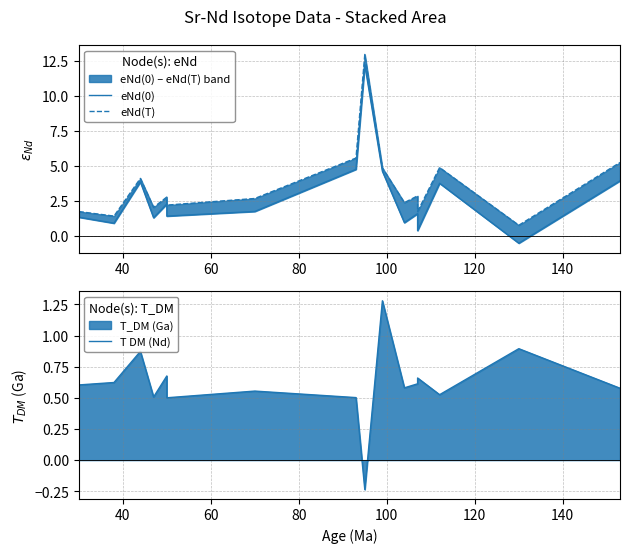

What is the value of the eNd(0) point at the 16th from the left?

3.9